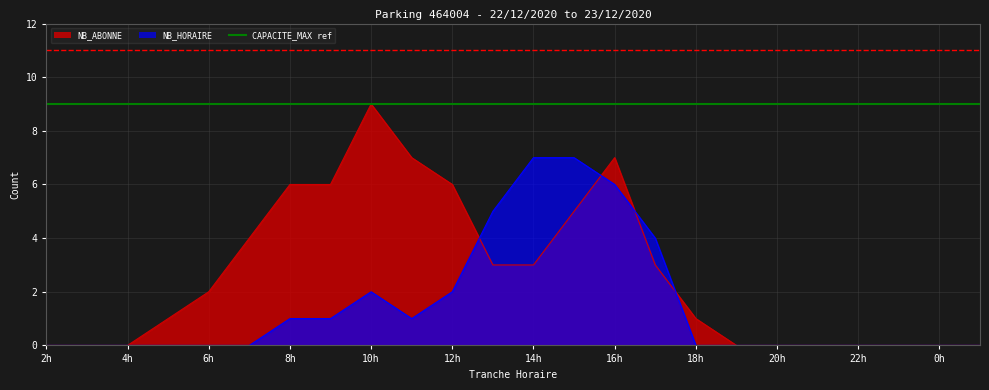

How many lines are shown in the chart?

2